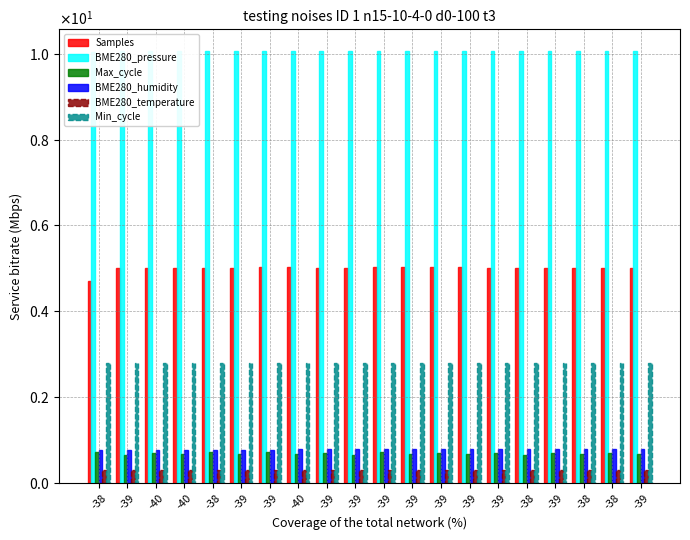

What is the value of the Min_cycle bar at the 1st from the left?

2.8